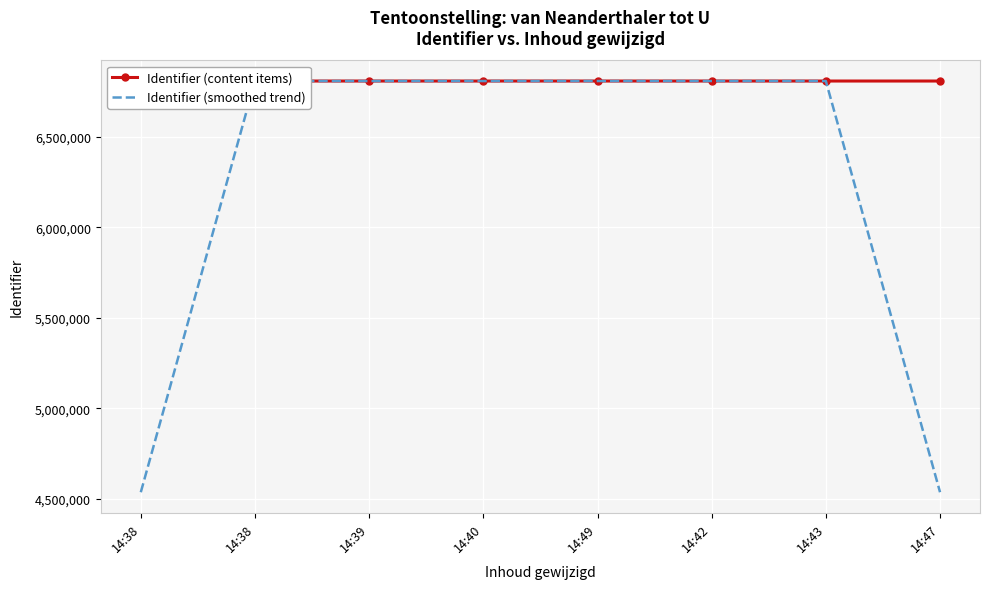

What is the average value of the Identifier (content items) series?

6806653.6